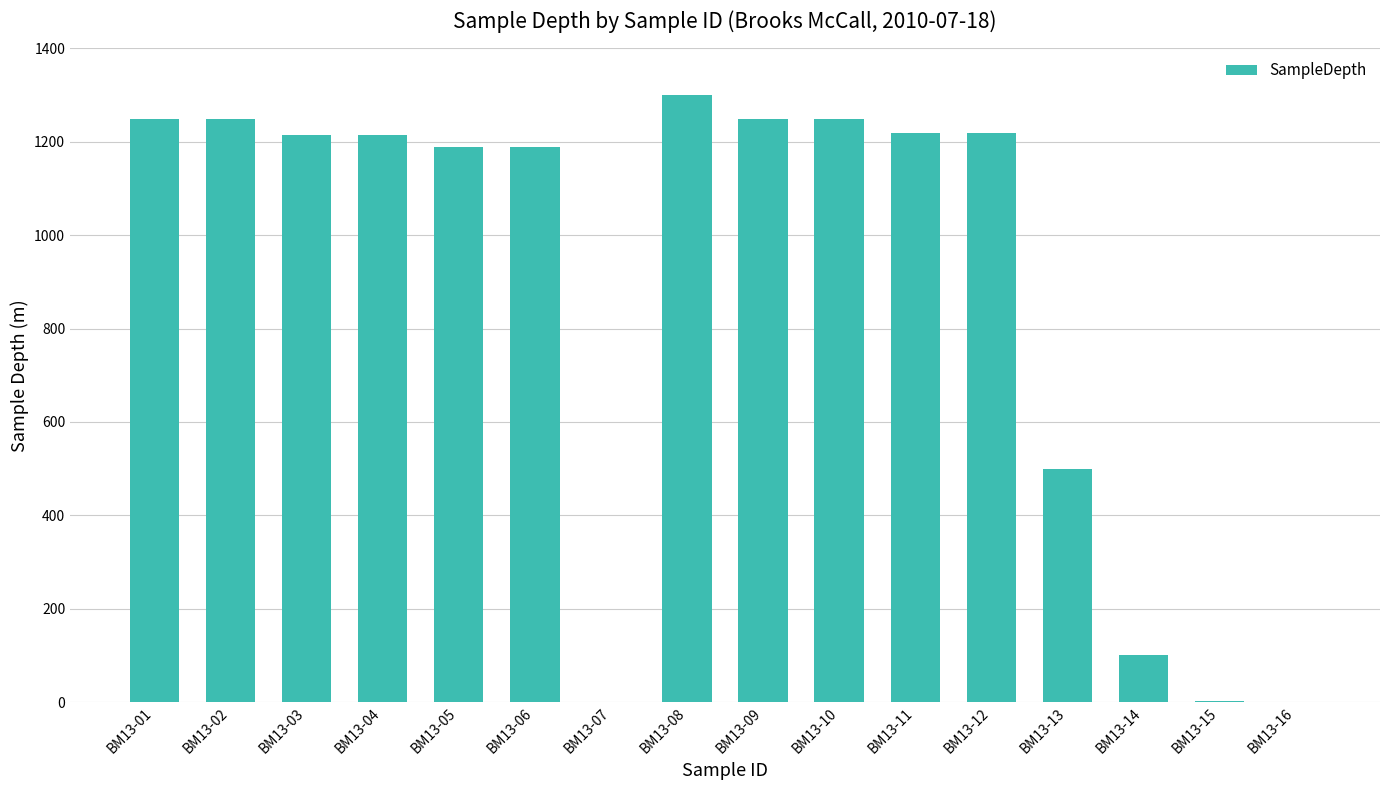

True or false: the data shows 2049.5 at BM13-02.

False